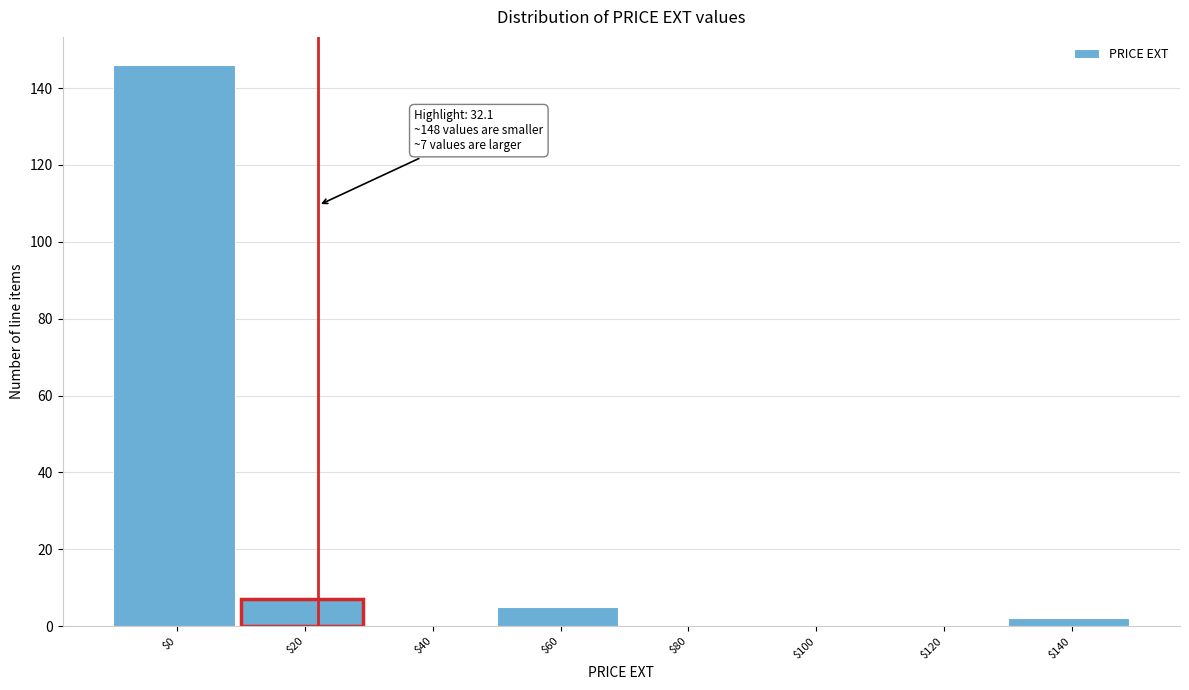

Where is the data nearest to the value 73?

$20